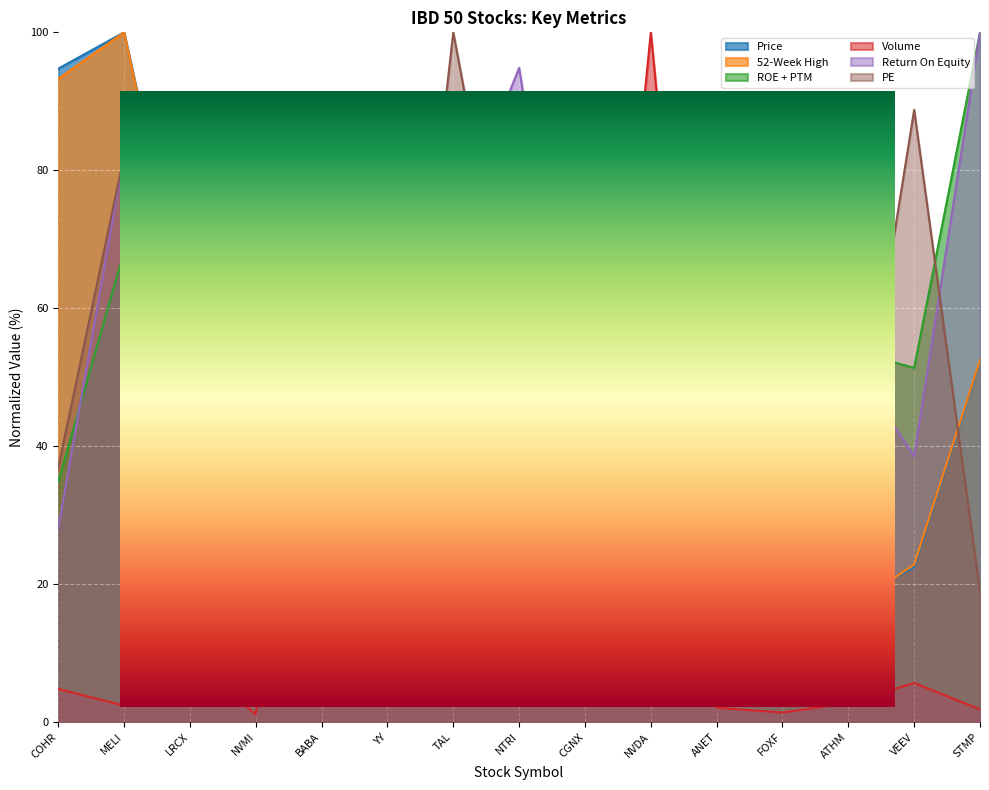

True or false: ROE + PTM has more than 1 interior local peaks.

True